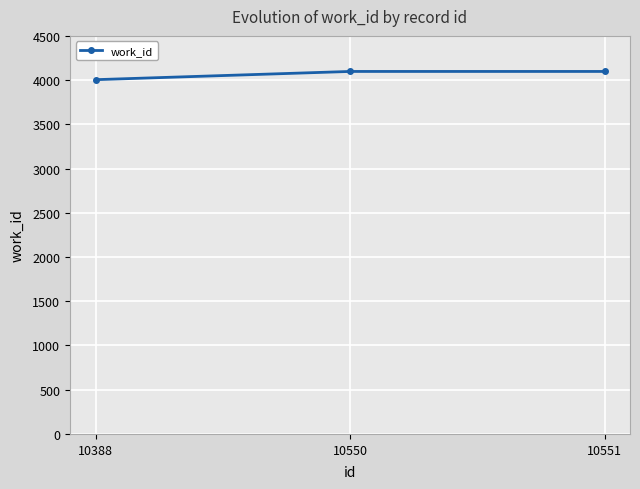

What is the difference between the values at 10550 and 10388?

93